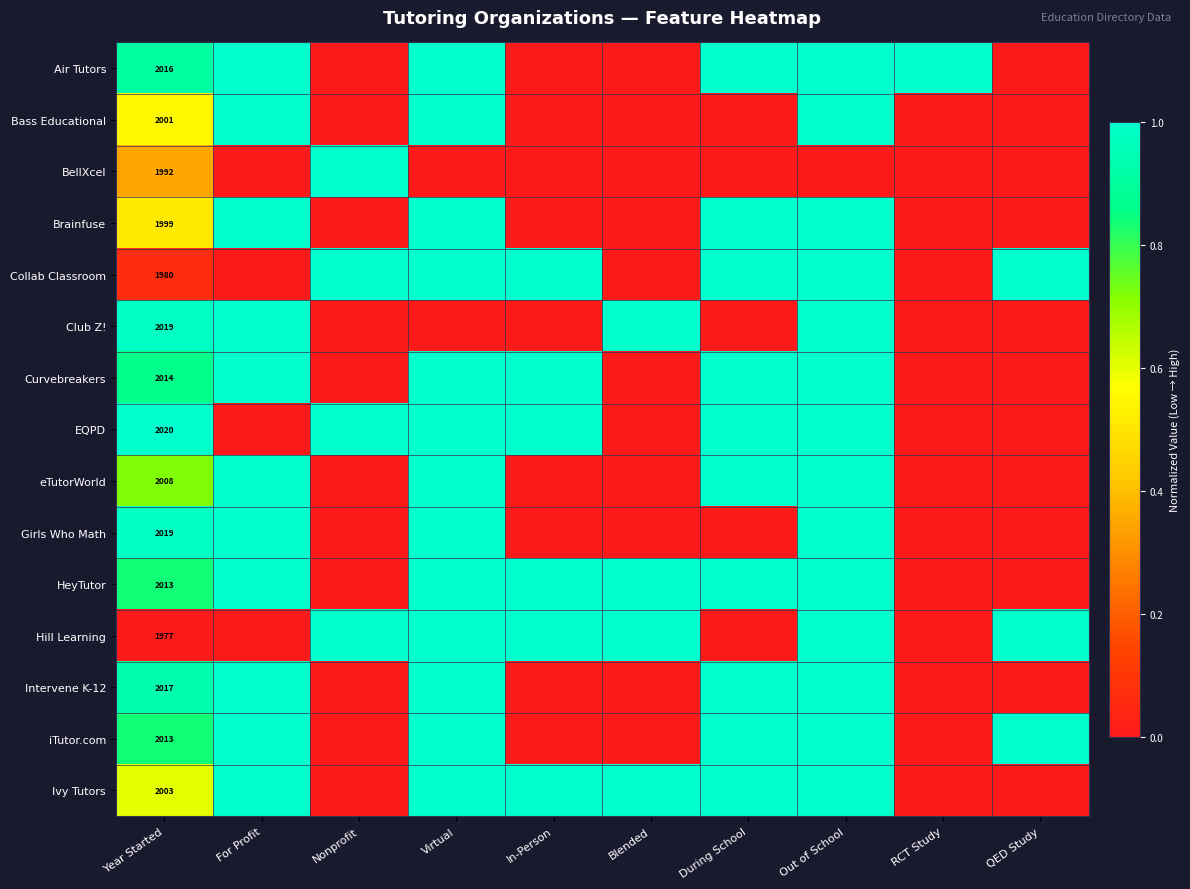

What is the sum of all eTutorWorld values?

4.7